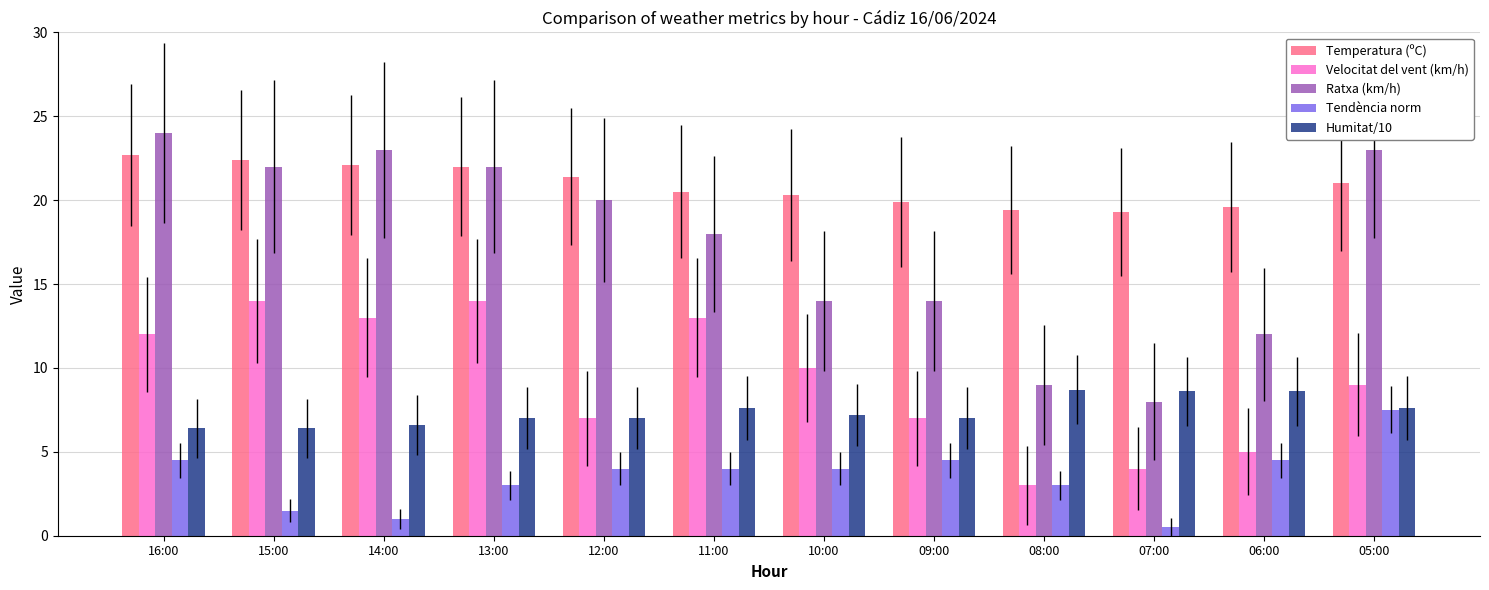

At 11:00, list the series in order from smallest to largest.

Tendència norm, Humitat/10, Velocitat del vent (km/h), Ratxa (km/h), Temperatura (ºC)